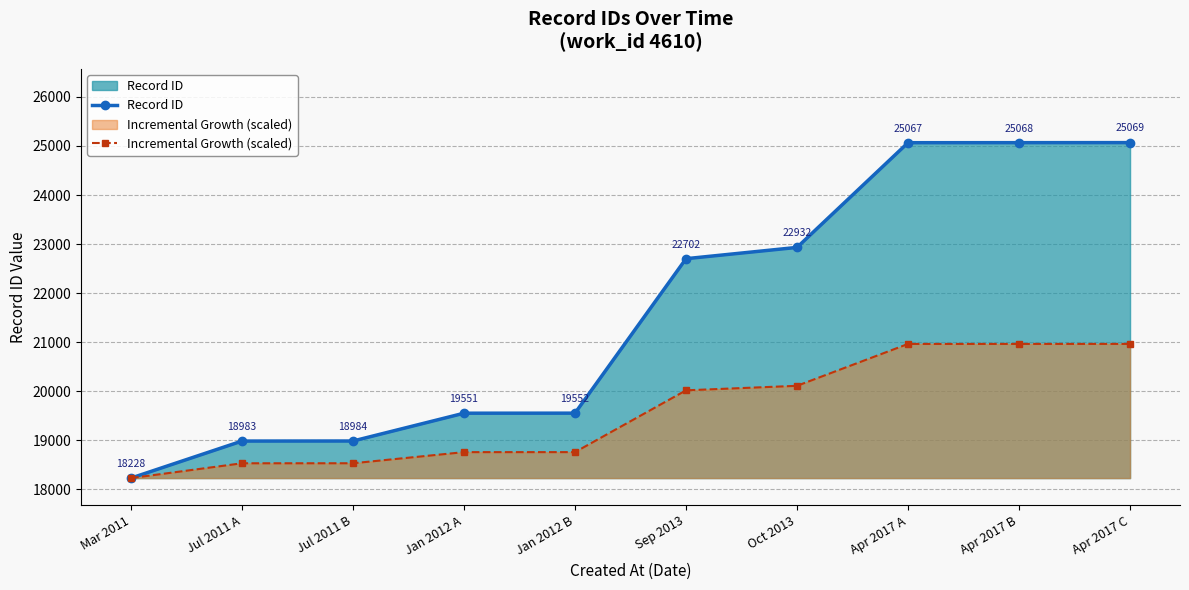

True or false: Incremental Growth (scaled) and Record ID cross at least once.

False